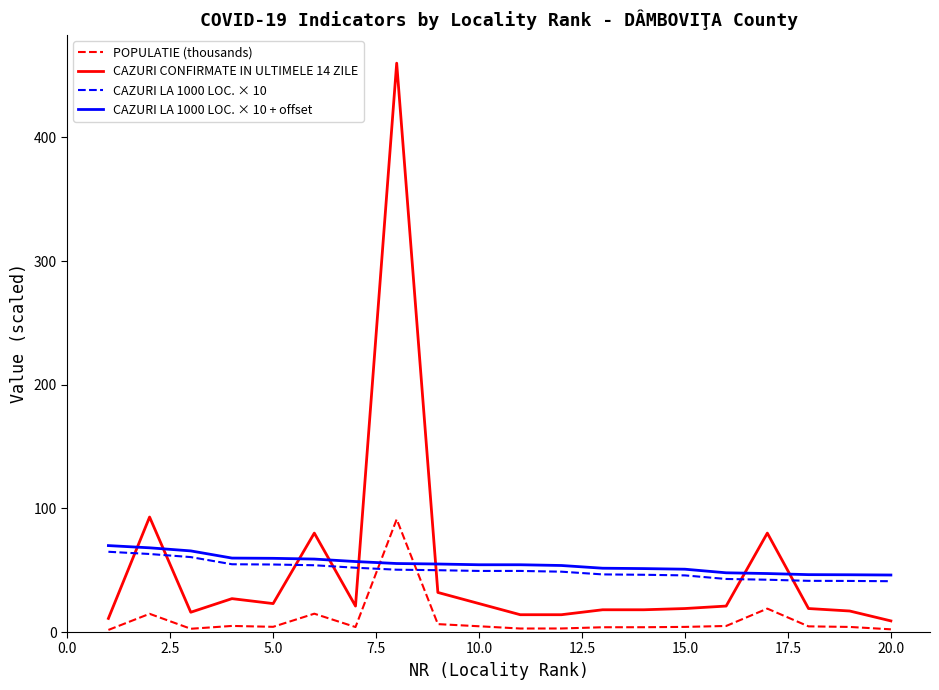

Which series has the largest range (max minus min)?

CAZURI CONFIRMATE IN ULTIMELE 14 ZILE